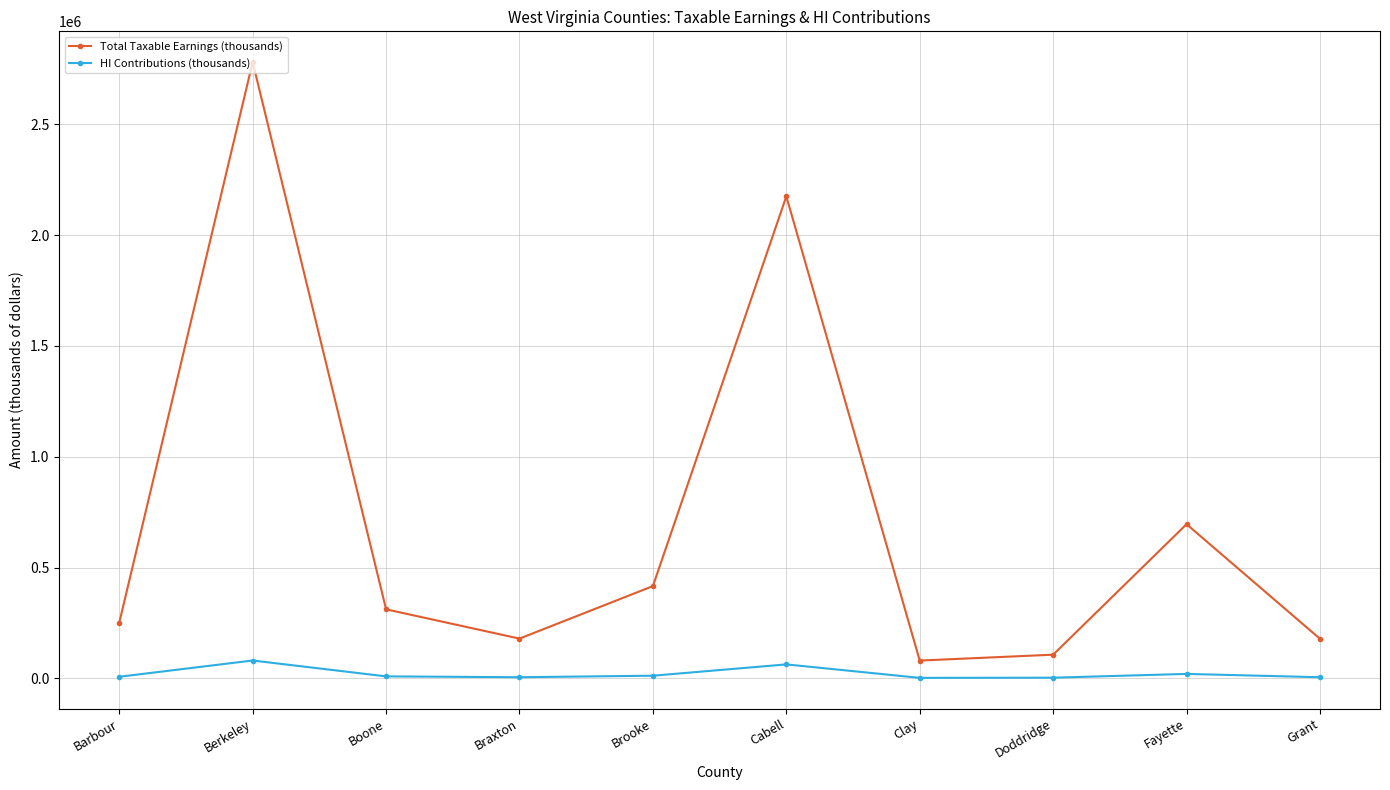

Is this an area chart (filled region under the line)?

No